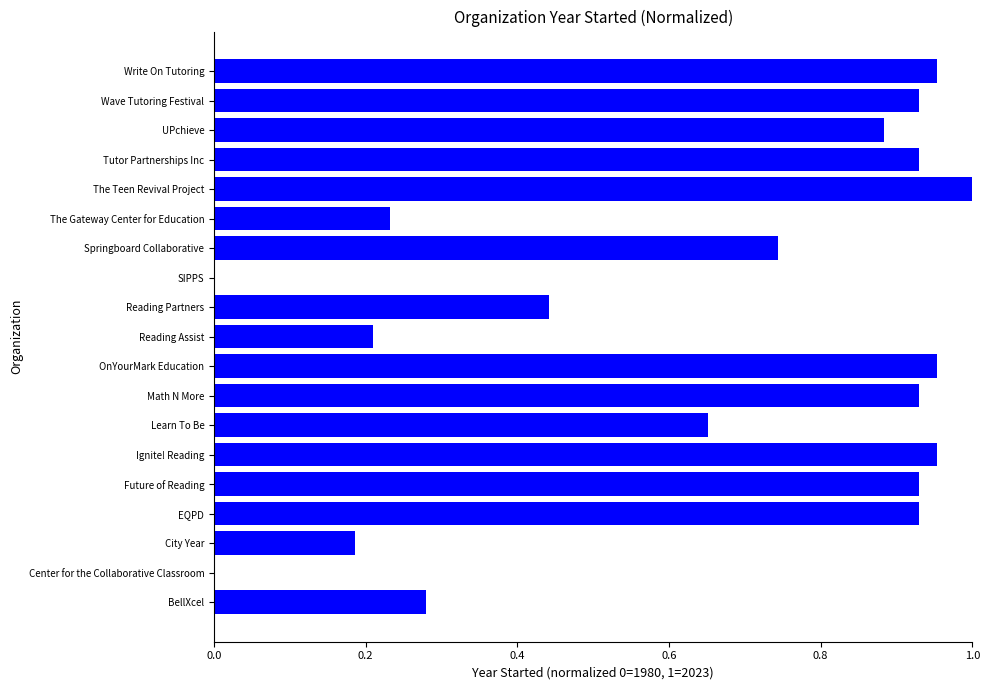

What is the sum of the values at UPchieve and Ignite! Reading?

1.8